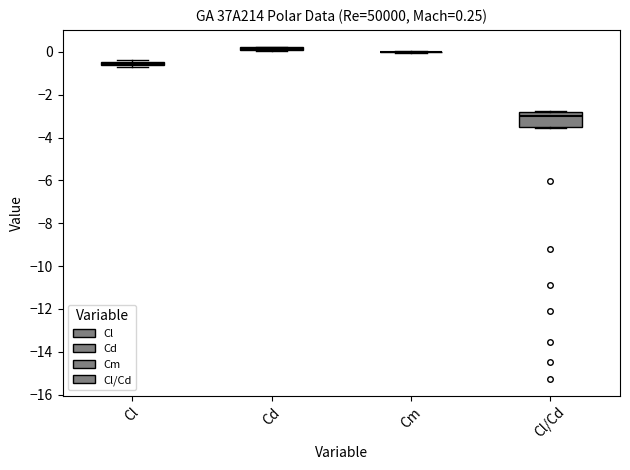

Which box is the tallest, from its lower edge to its upper edge?

Cl/Cd